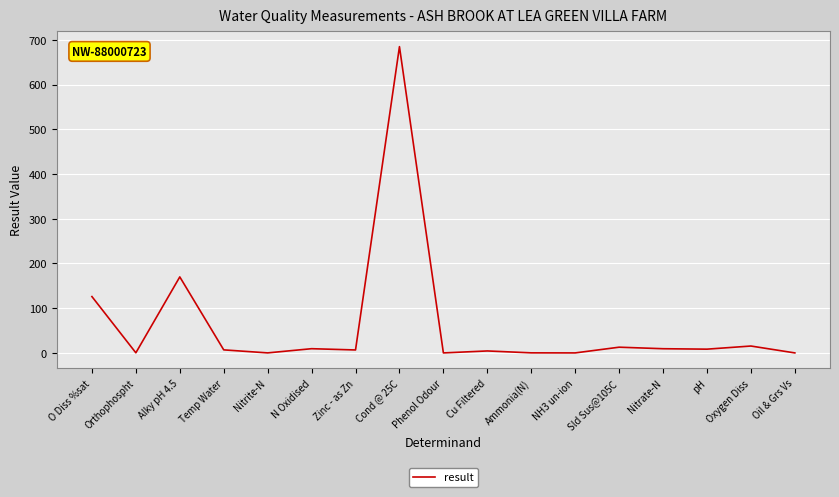

The chart shows a value of 15.4 at Oxygen Diss. True or false?

True